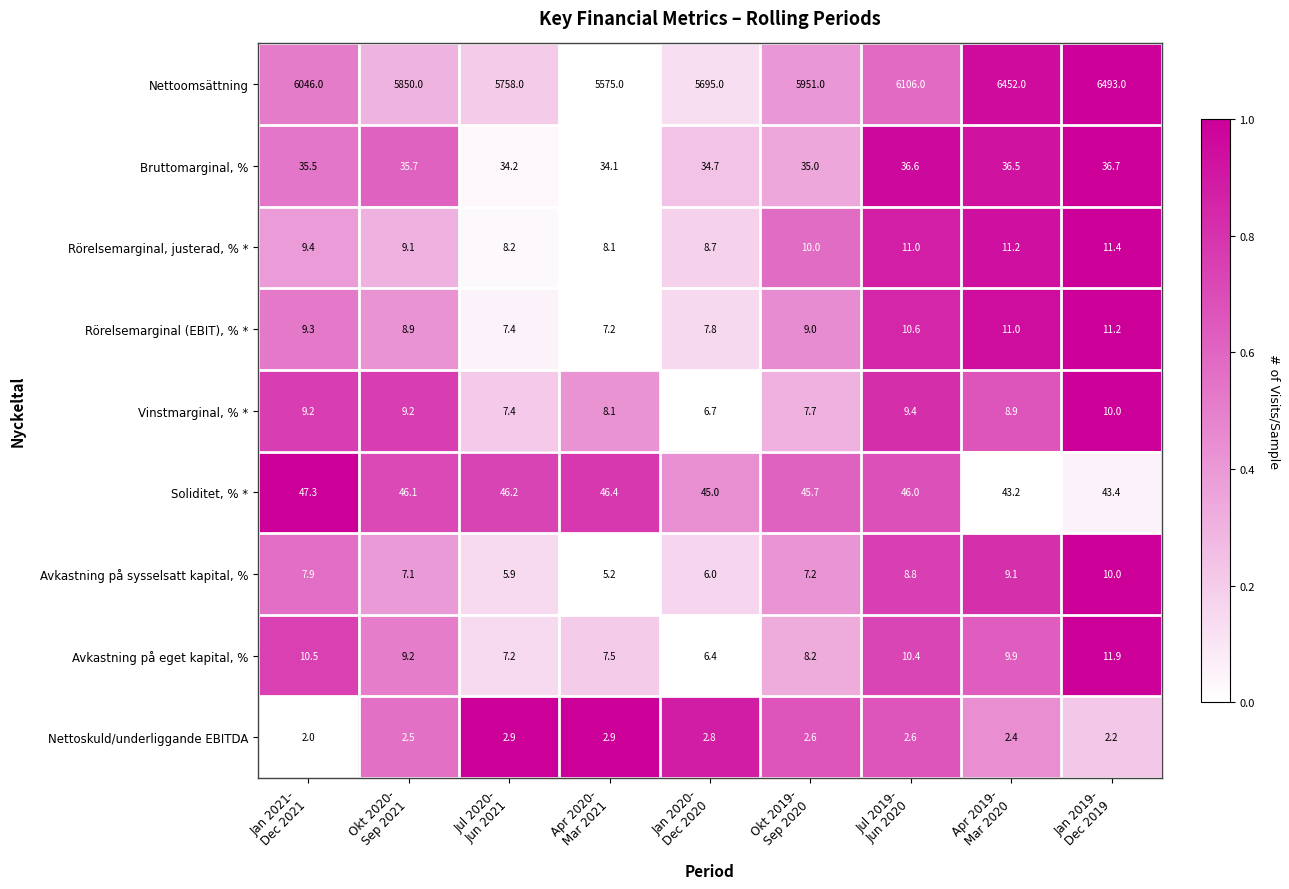

Which series has the largest range (max minus min)?

Nettoomsättning